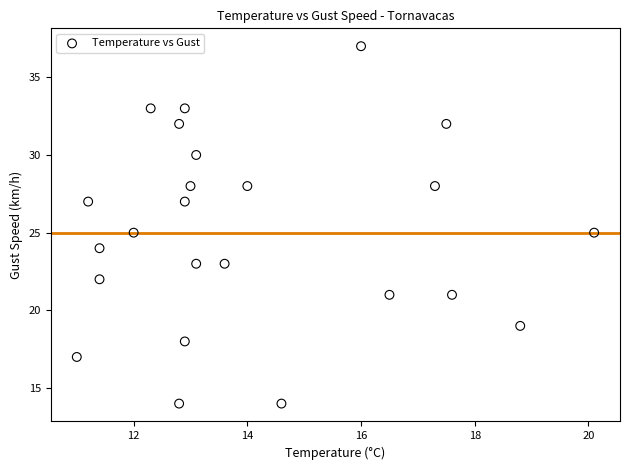

What is the range of Y values (max minus min)?

23